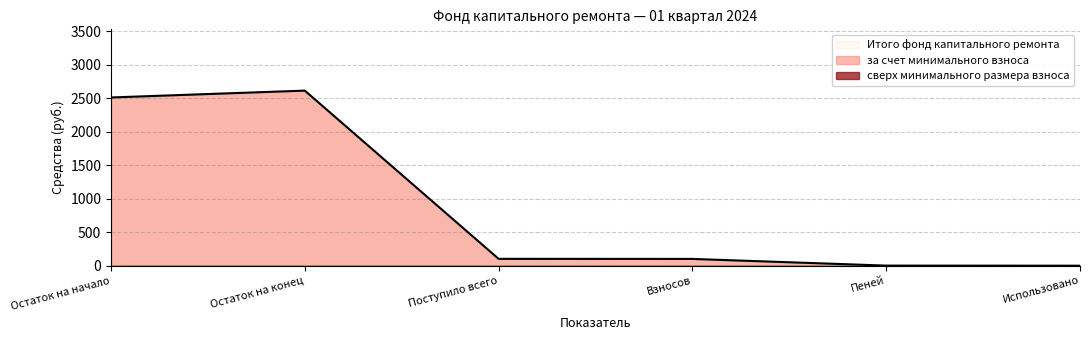

What is the difference between the за счет минимального взноса values at Пеней and Остаток на начало?

2509.2